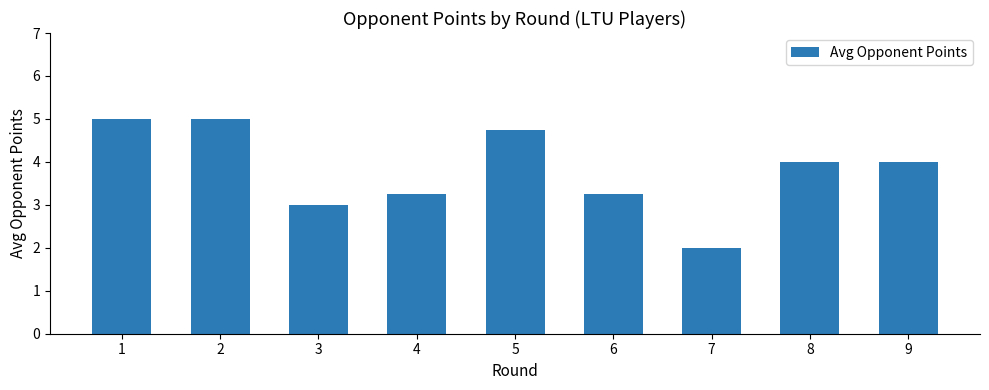

What is the value of the 9th bar from the left?

4.0